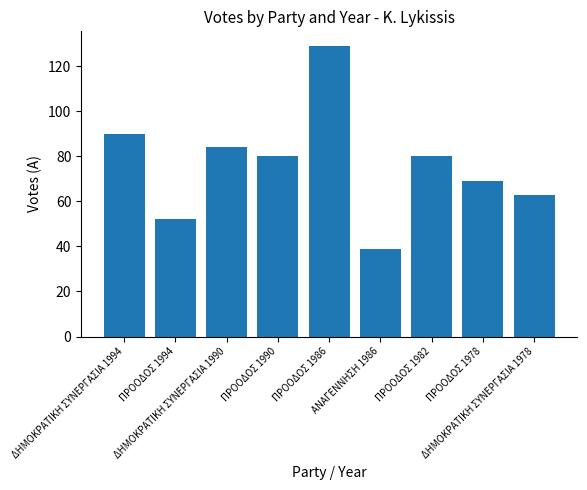

What is the smallest value displayed?

39